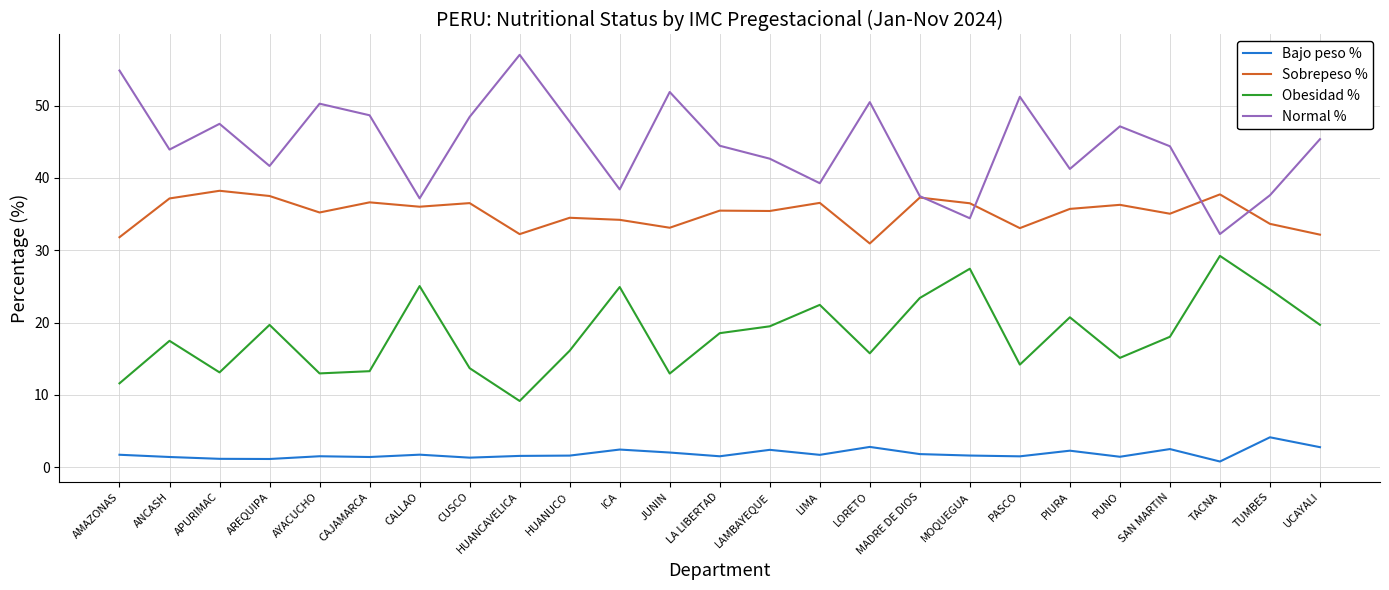

The Normal % series shows 49.6 at CALLAO. True or false?

False